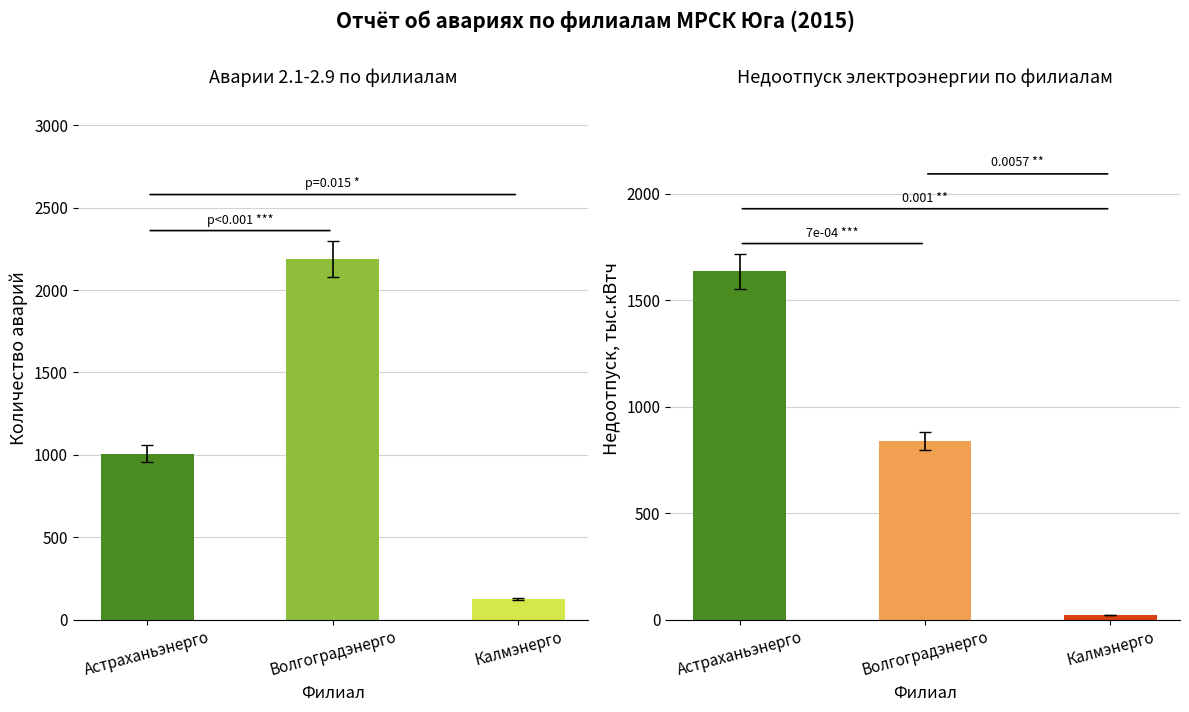

Which series has the largest range (max minus min)?

Всего (2.1-2.9)